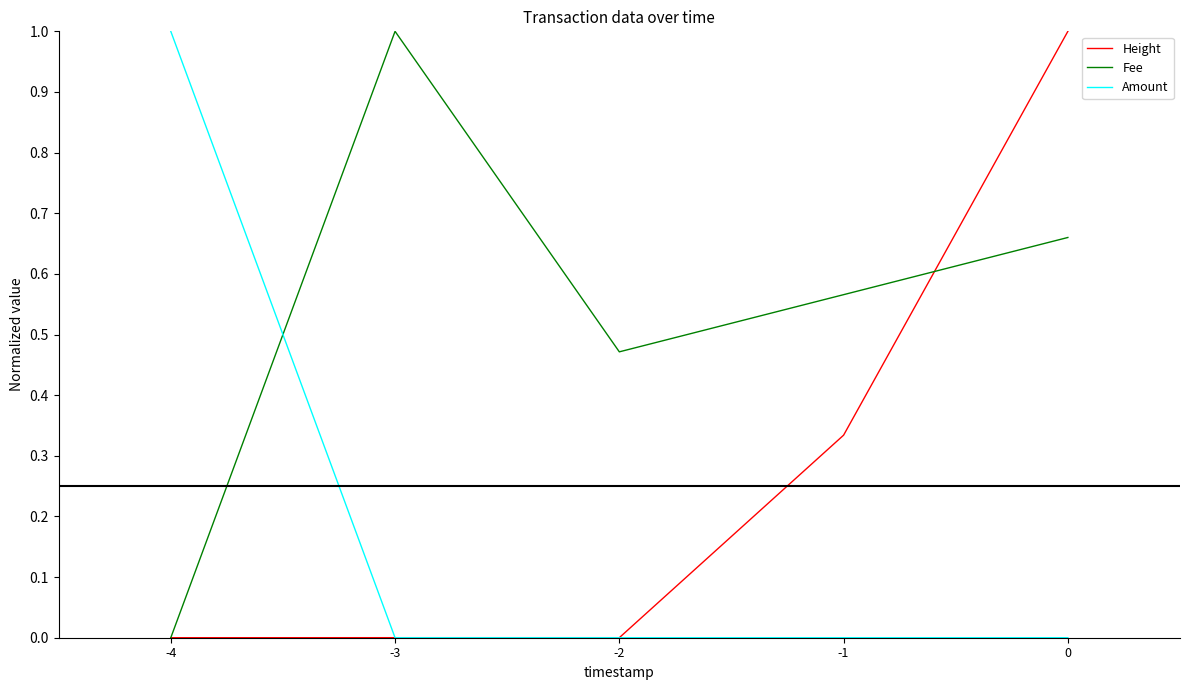

How many times do Fee and Amount cross each other?

1